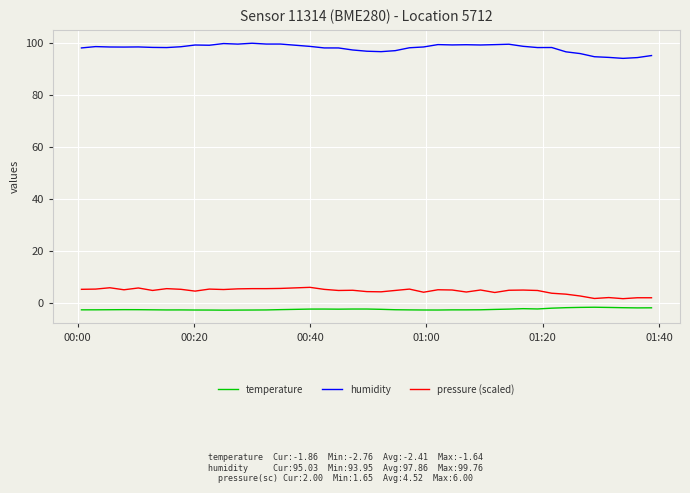

True or false: pressure (scaled) and humidity cross at least once.

False